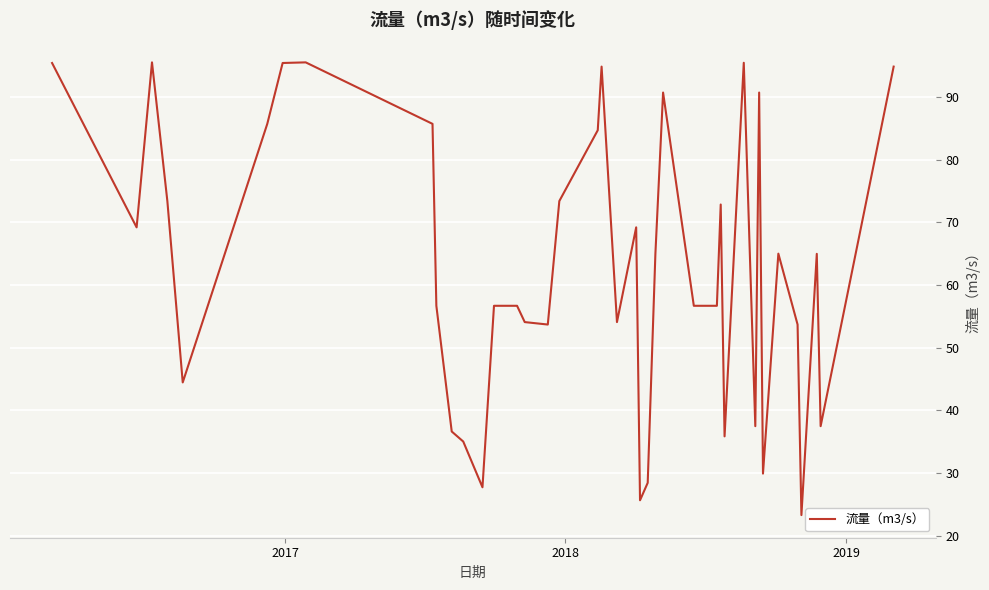

Is this an area chart (filled region under the line)?

No